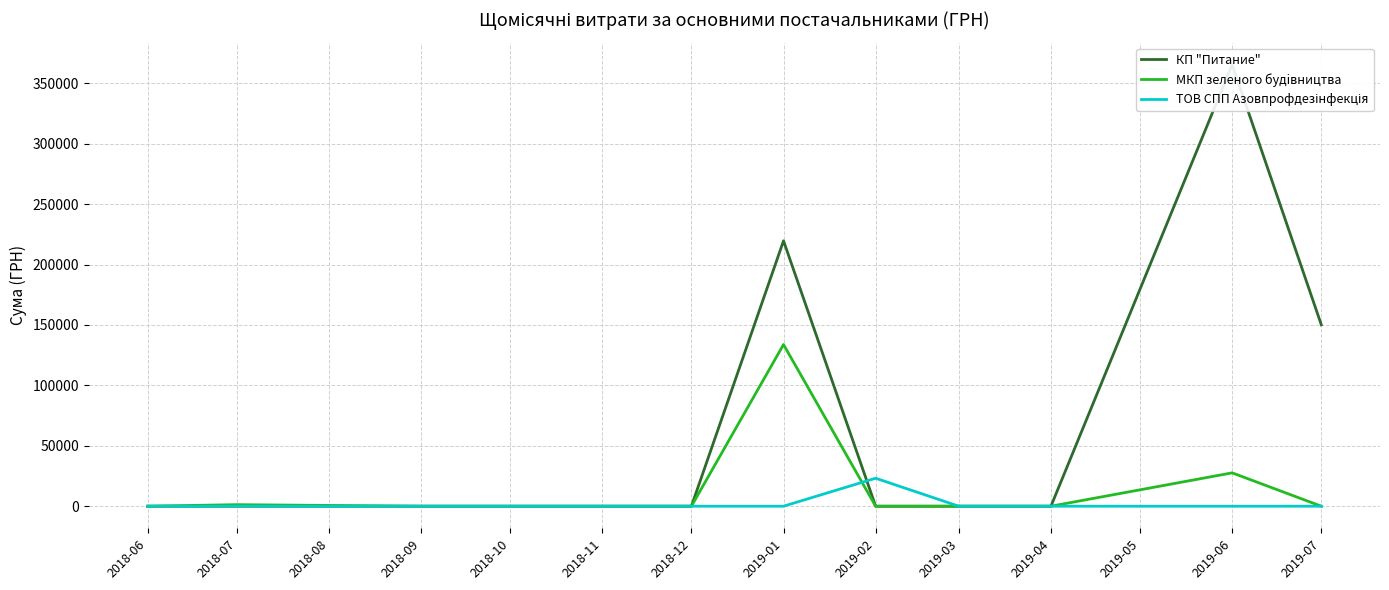

Reading left to right, list all the values displayed in this chart.

КП "Питание": 0.0	0.0	0.0	0.0	219663.9	0.0	0.0	0.0	365484.0	150160.8
МКП зеленого будiвництва: 0.0	1284.0	0.0	0.0	133830.4	0.0	0.0	0.0	27618.4	0.0
ТОВ СПП Азовпрофдезінфекція: 0.0	0.0	0.0	0.0	0.0	23161.6	0.0	0.0	0.0	0.0